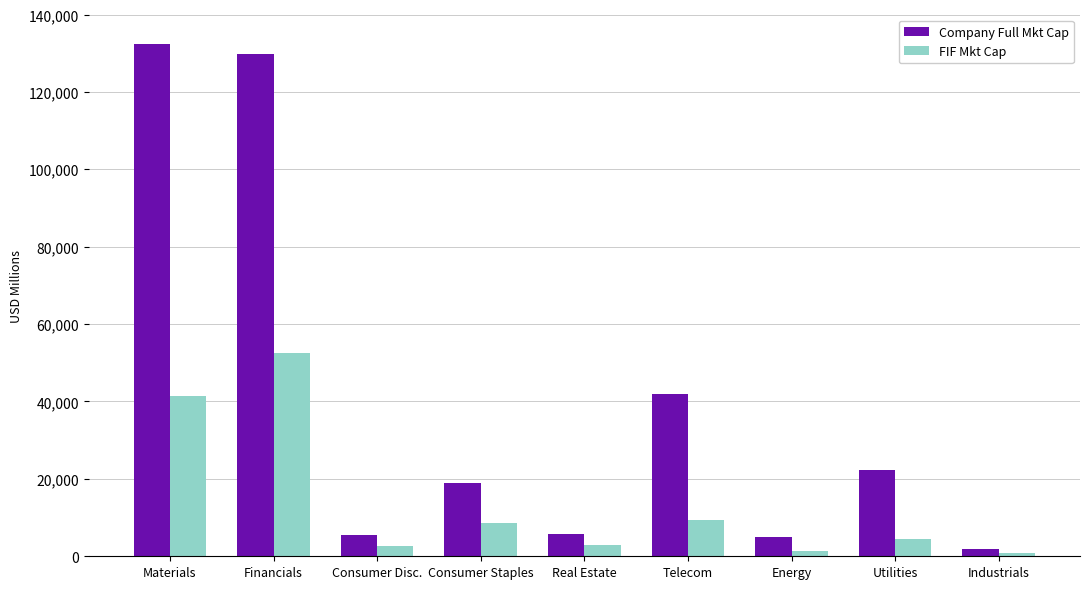

Rank the series by their maximum value, from highest to lowest.

Company Full Mkt Cap, FIF Mkt Cap